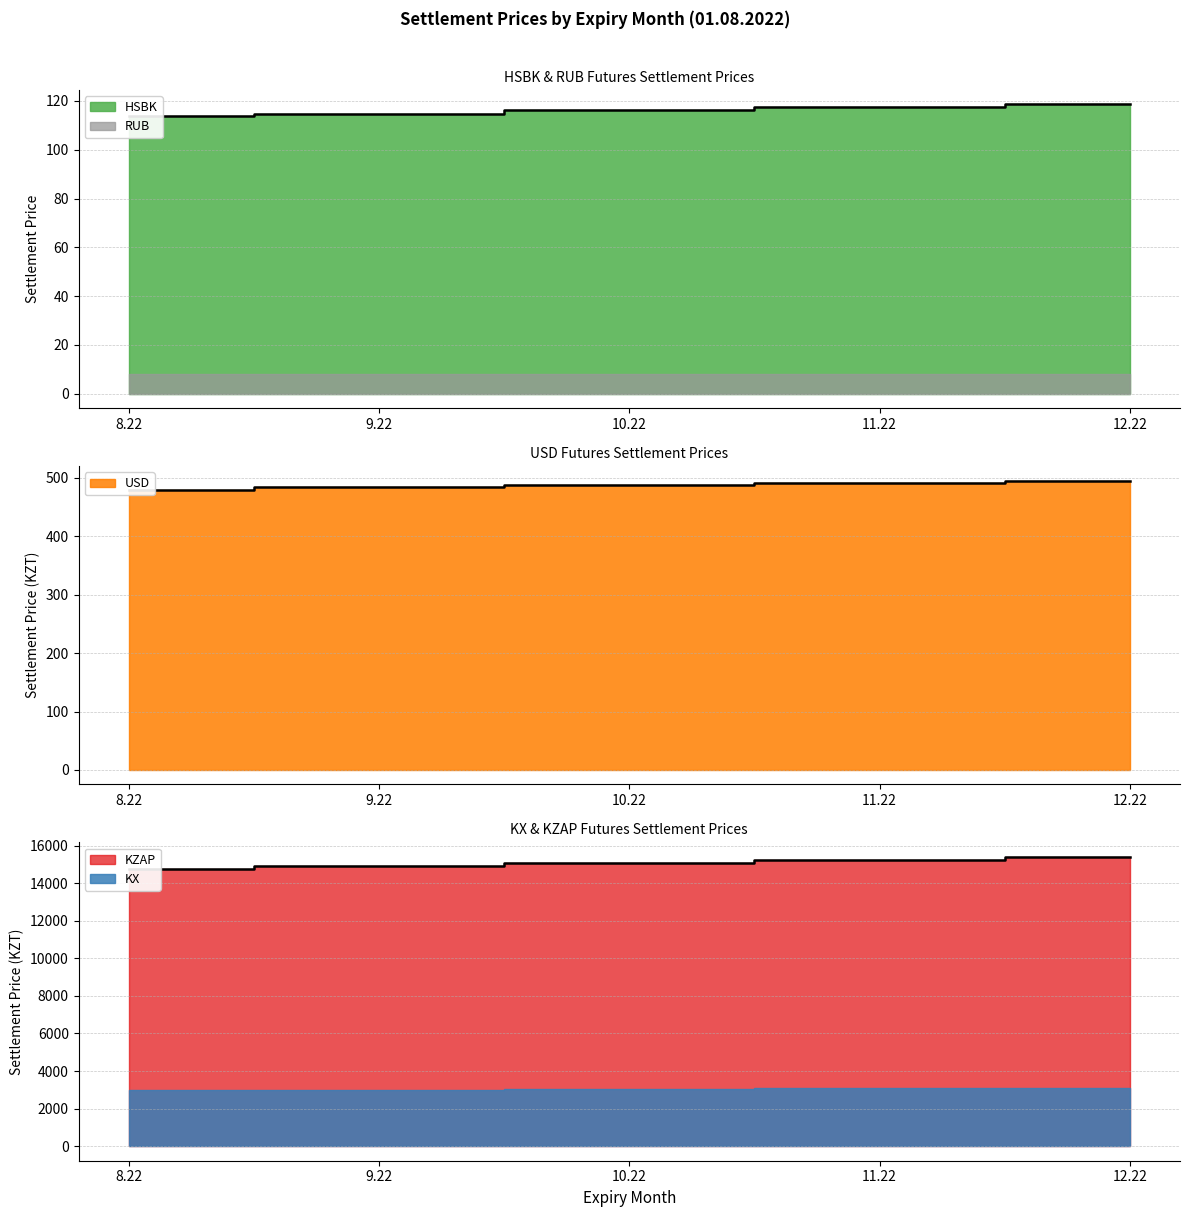

At which category is the sum across all series the highest?

12.22